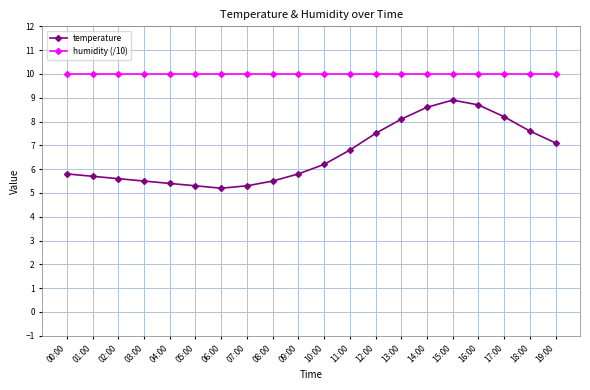

True or false: temperature has a value of 3.0 at 14:00.

False